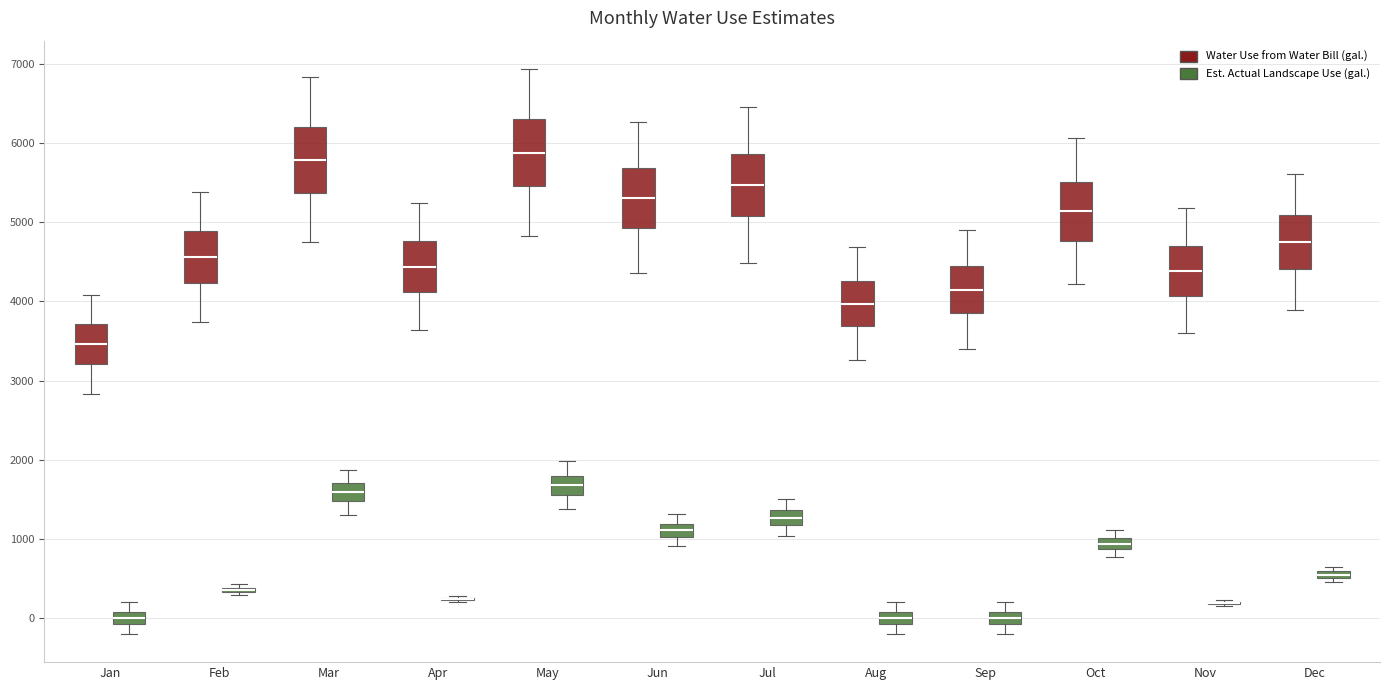

Where does the upper whisker of the box for May (Est. Actual Landscape Use (gal.)) end on the y-axis? The values are not printed on the chart, so give them approximately, as read against the axis.

2000